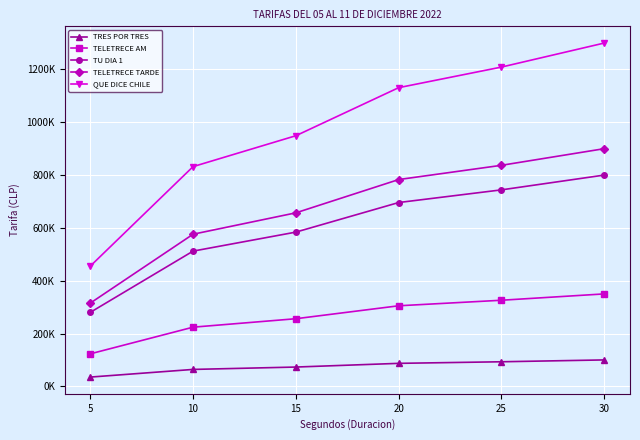

What are all the series names shown in the legend?

TRES POR TRES, TELETRECE AM, TU DIA 1, TELETRECE TARDE, QUE DICE CHILE